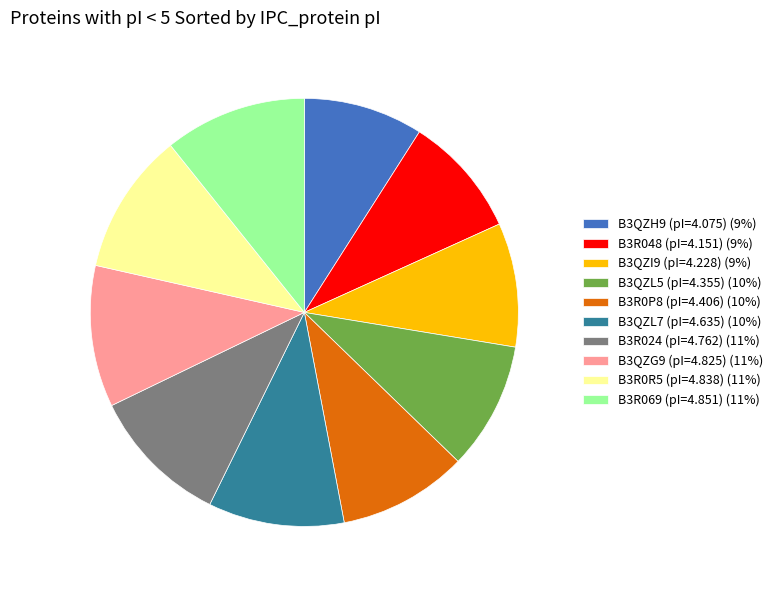

Count the number of slices in the pie.

10